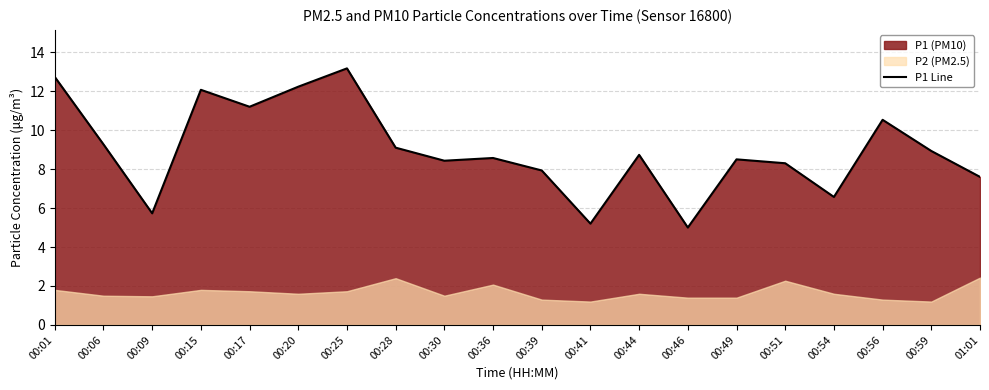

List the labels in order of value, smallest first.

00:46, 00:41, 00:09, 00:54, 01:01, 00:39, 00:51, 00:30, 00:49, 00:36, 00:44, 00:59, 00:28, 00:06, 00:56, 00:17, 00:15, 00:20, 00:01, 00:25